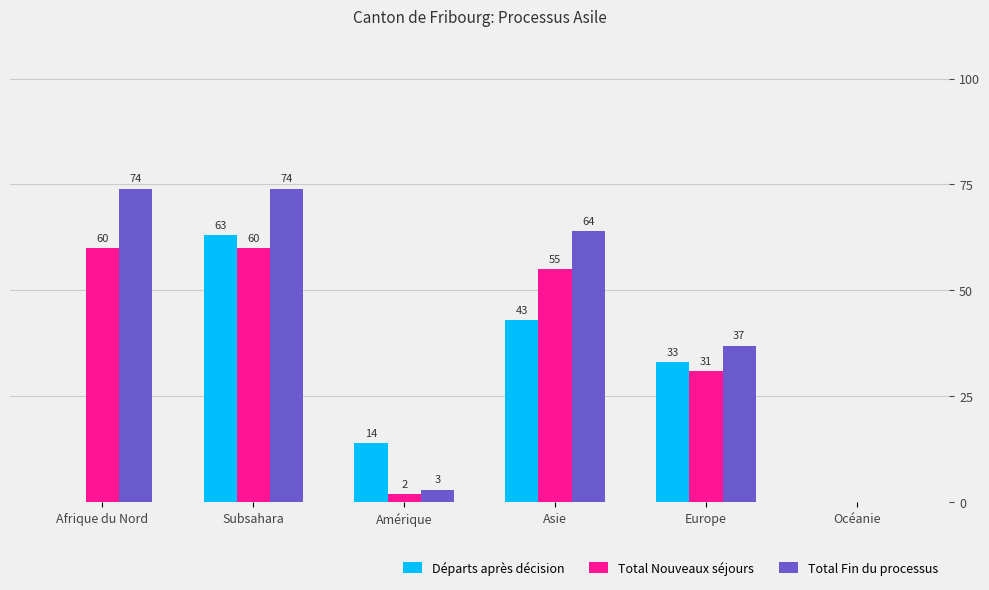

What is the sum of all Total Fin du processus values?

252